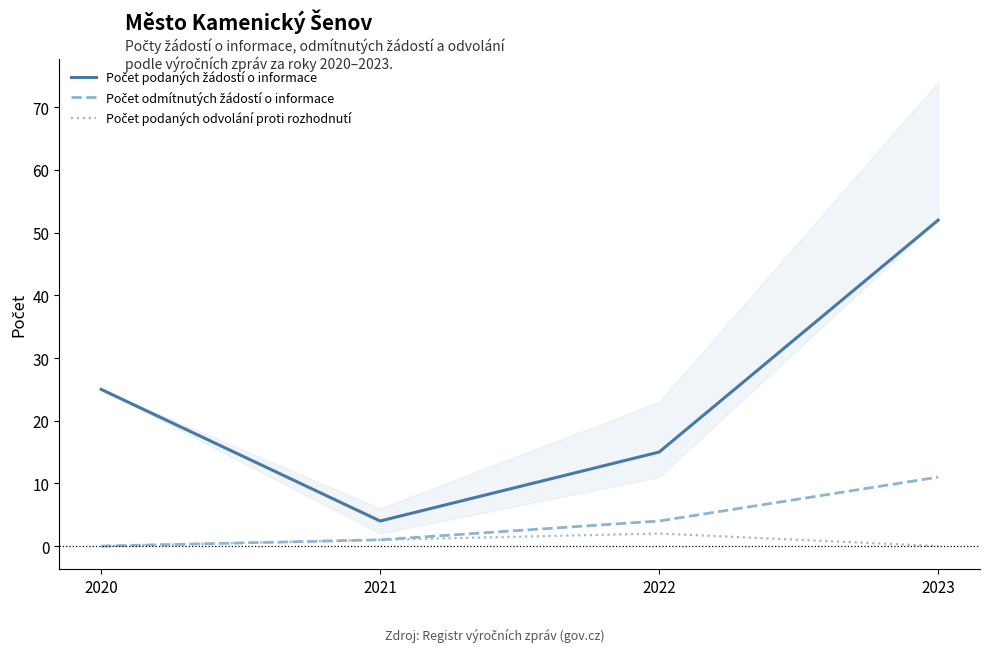

What is the value of the Počet podaných žádostí o informace point at the 2nd from the left?

4